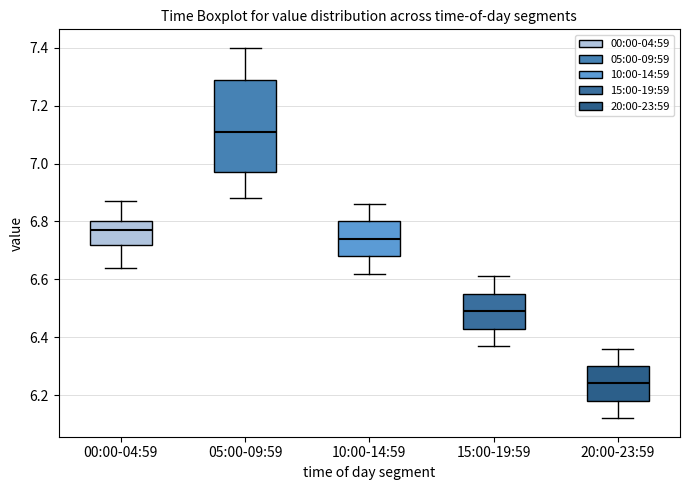

Reading left to right, read every box against the y-axis: the position of its median line, the range the box covers, and the ends of its whiskers. The values are not printed on the chart, so give them approximately, as read against the axis.

00:00-04:59: median 6.78, box 6.72 to 6.80, whiskers 6.64 to 6.88
05:00-09:59: median 7.12, box 6.98 to 7.30, whiskers 6.88 to 7.40
10:00-14:59: median 6.74, box 6.68 to 6.80, whiskers 6.62 to 6.86
15:00-19:59: median 6.50, box 6.44 to 6.56, whiskers 6.38 to 6.62
20:00-23:59: median 6.24, box 6.18 to 6.30, whiskers 6.12 to 6.36